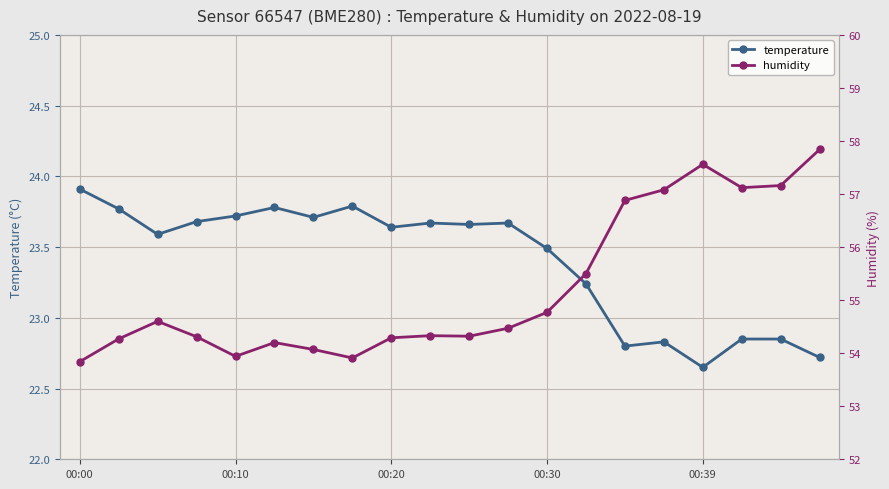

At which label does temperature first exceed 23?

00:00